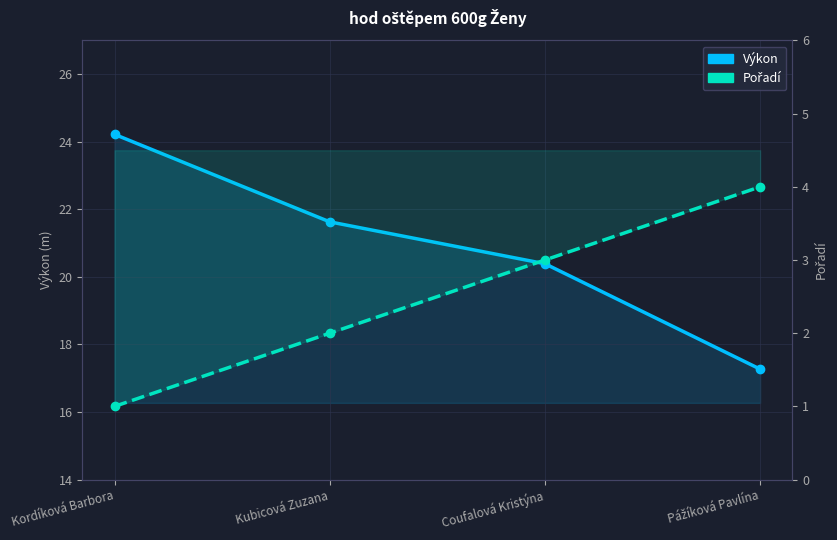

What is the average value of the Výkon series?

20.9